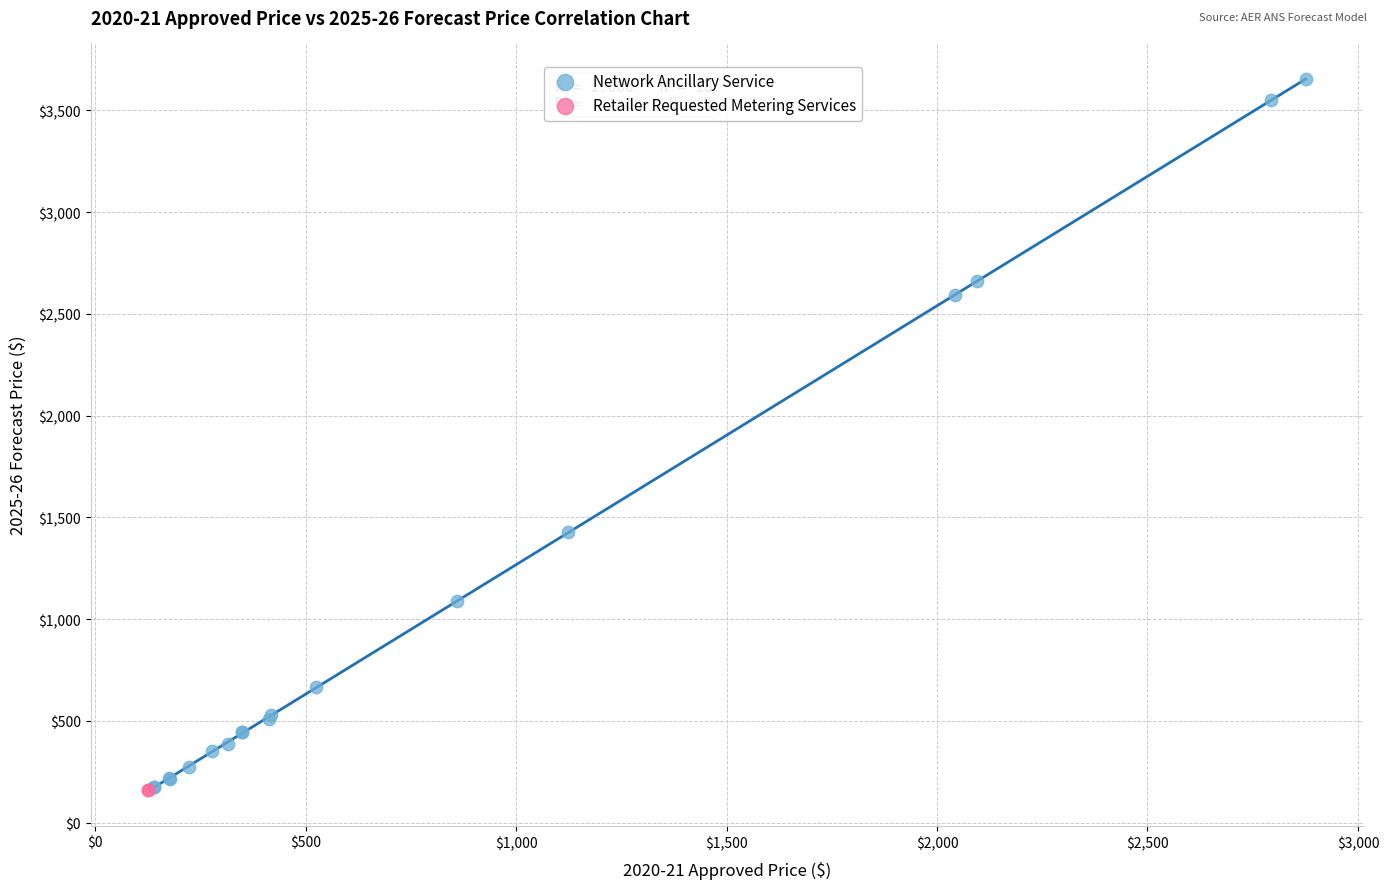

What are all the series names shown in the legend?

Network Ancillary Service, Retailer Requested Metering Services